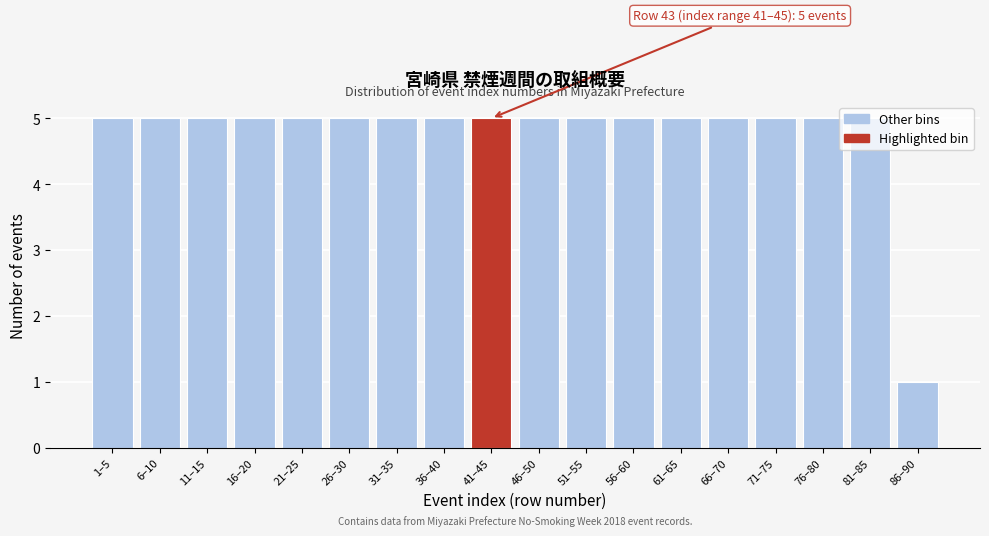

What is the value of the 11th bar from the left?

5